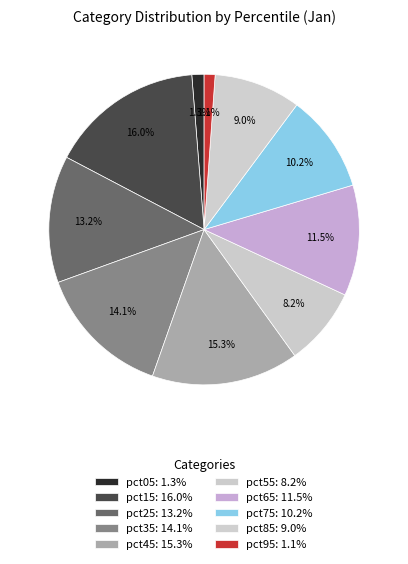

Rank the categories by value from lowest to highest.

pct95, pct05, pct55, pct85, pct75, pct65, pct25, pct35, pct45, pct15